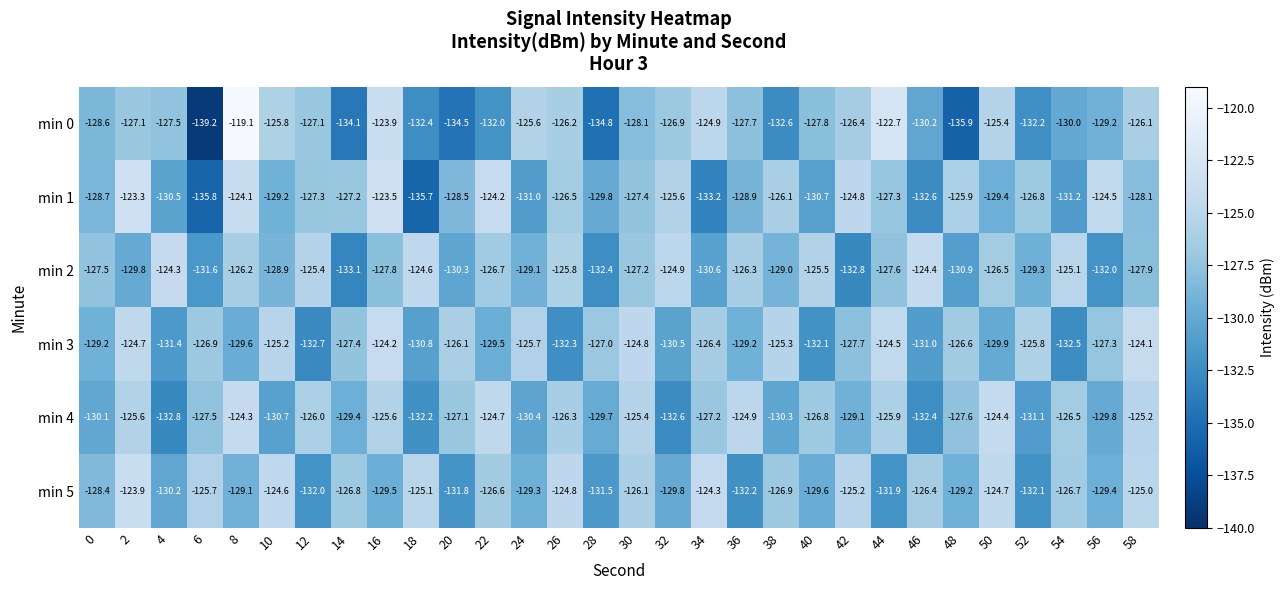

Between 16 and 34, which series saw the biggest shift?

min 1